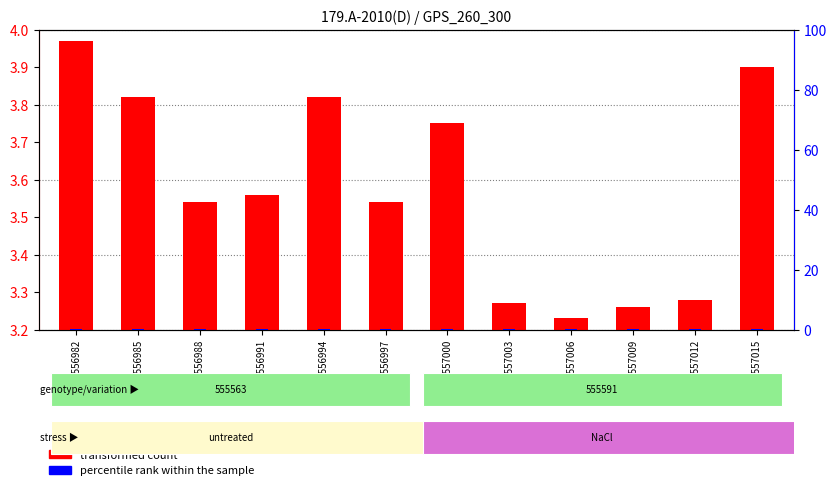

Rank the series by their average value, from highest to lowest.

transformed count, percentile rank within the sample